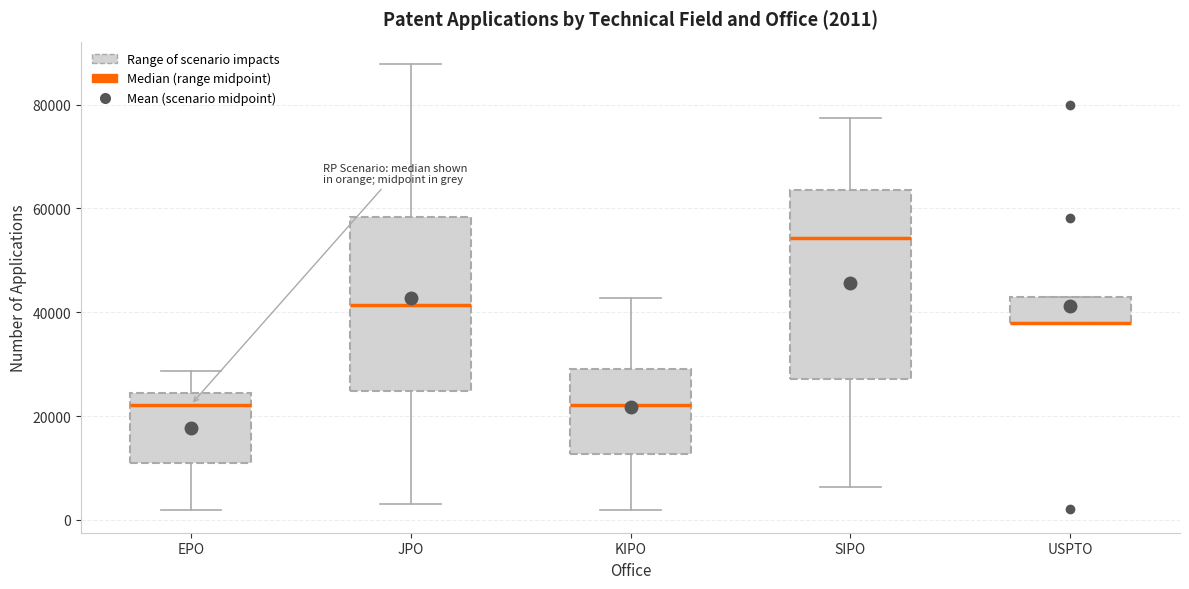

Which box is the tallest, from its lower edge to its upper edge?

SIPO